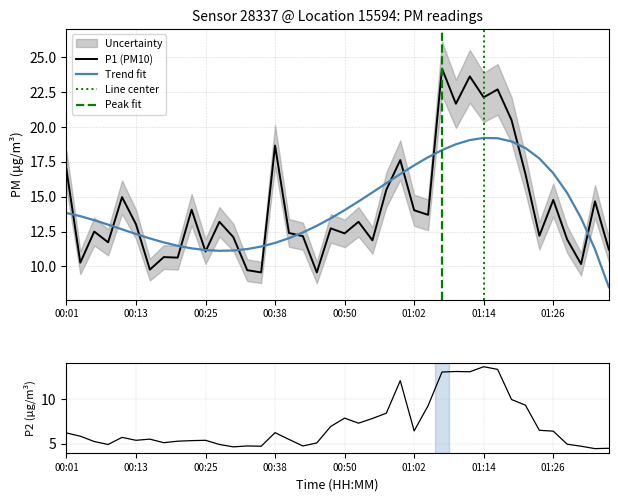

At which category does P2 reach its first local peak?

00:11